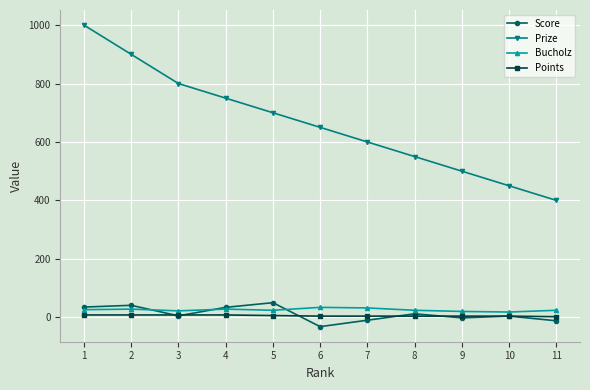

True or false: Points and Prize intersect in this chart.

False